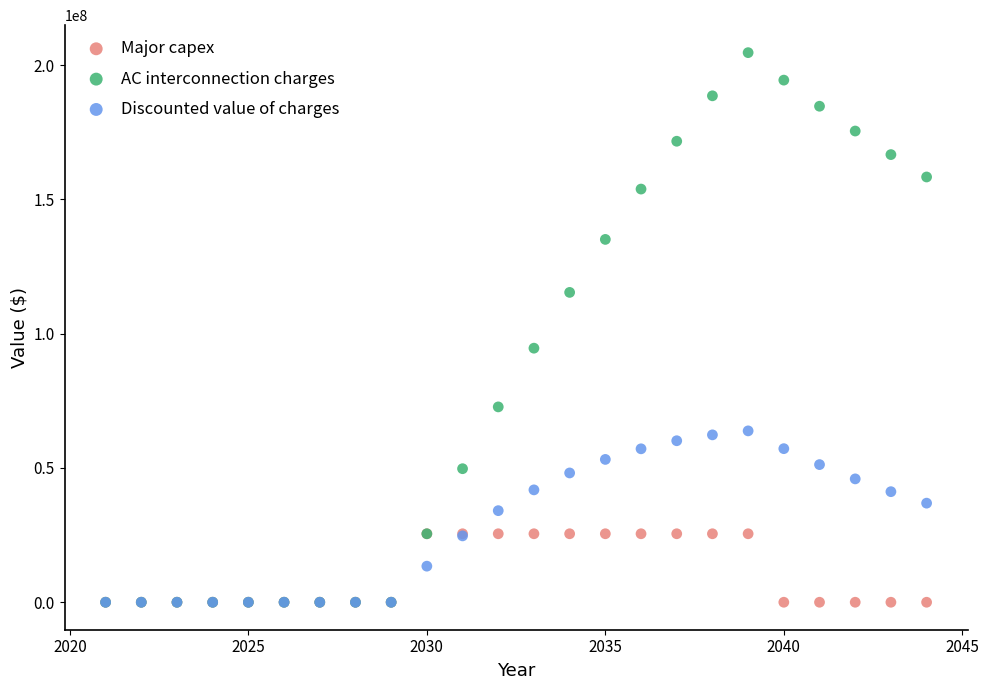

Which series contains the highest Y value?

AC interconnection charges